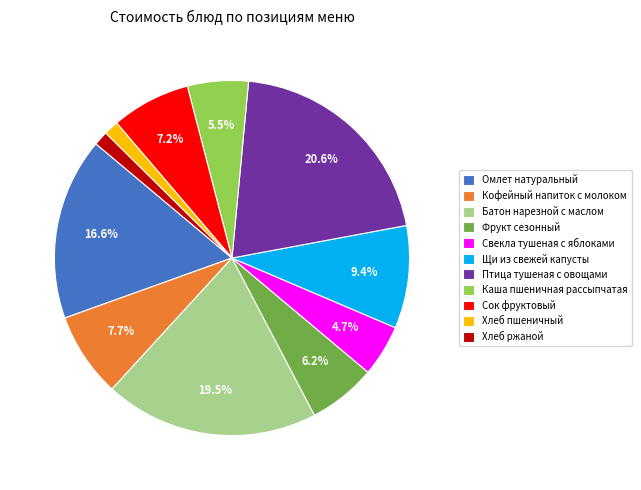

Is there any slice that represents more than half of the pie?

No